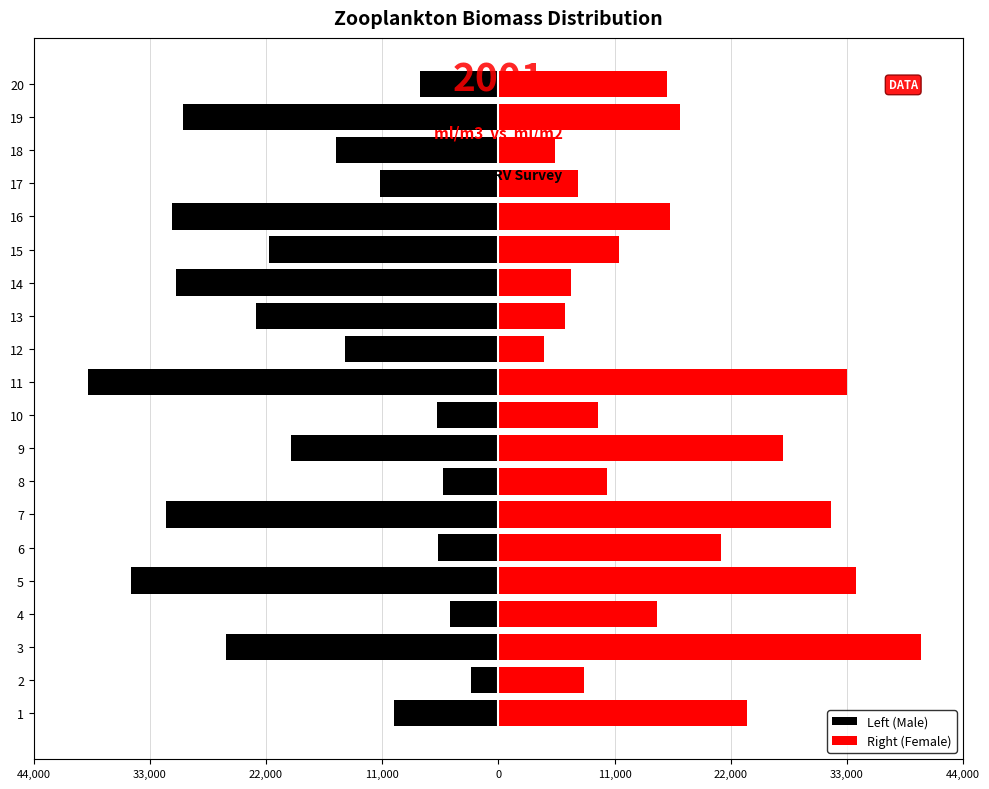

Reading left to right, list all the values displayed in this chart.

Left (Male): -10098.0	-2670.0	-26274.0	-4710.0	-35388.0	-5790.0	-32040.0	-5310.0	-19950.0	-5898.0	-39588.0	-14802.0	-23364.0	-31062.0	-22146.0	-31458.0	-11394.0	-15612.0	-30390.0	-7584.0
Right (Female): 23983.5	8277.0	40725.0	15307.5	34503.0	21423.0	32040.0	10488.0	27432.0	9585.0	33649.5	4440.0	6424.5	6988.5	11626.5	16515.0	7690.5	5464.5	17475.0	16305.0